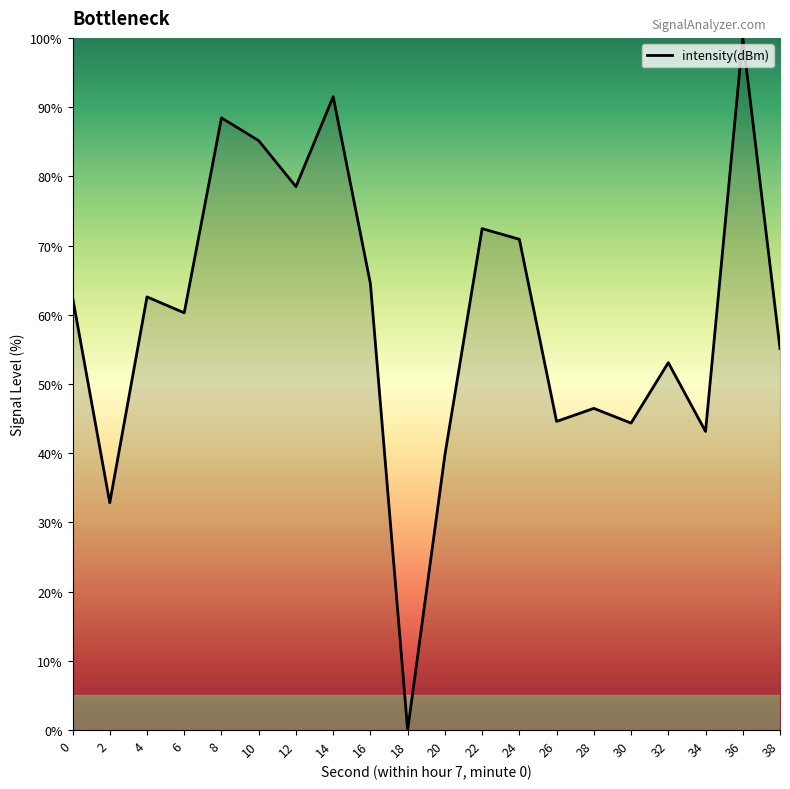

Read the value at 28.

46.5